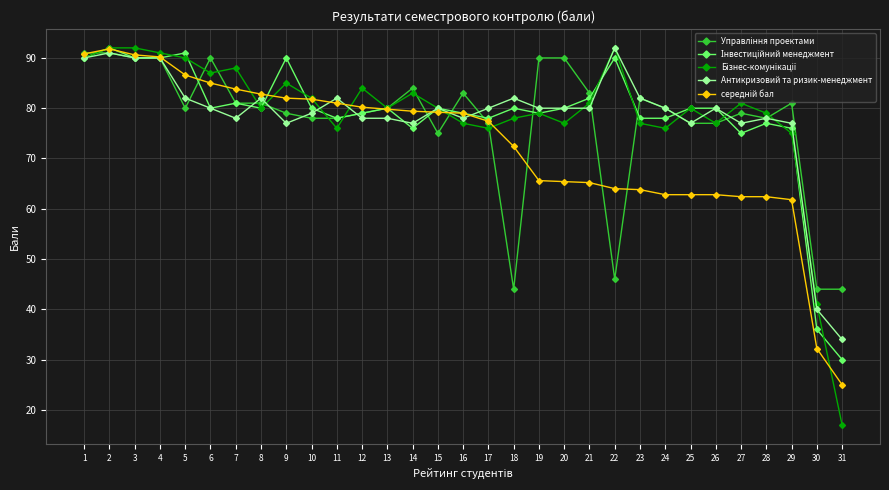

What is the difference between the maximum and minimum values in the Антикризовий та ризик-менеджмент series?

58.0